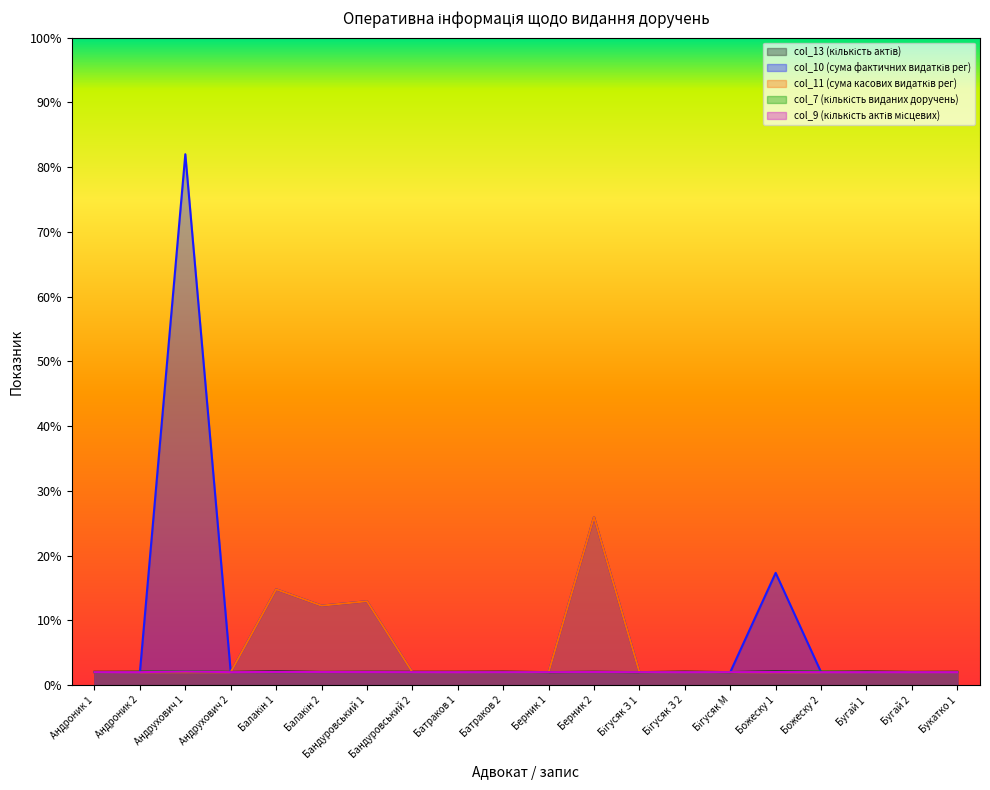

What are all the series names shown in the legend?

col_13 (кількість актів), col_10 (сума фактичних видатків рег), col_11 (сума касових видатків рег), col_7 (кількість виданих доручень), col_9 (кількість актів місцевих)